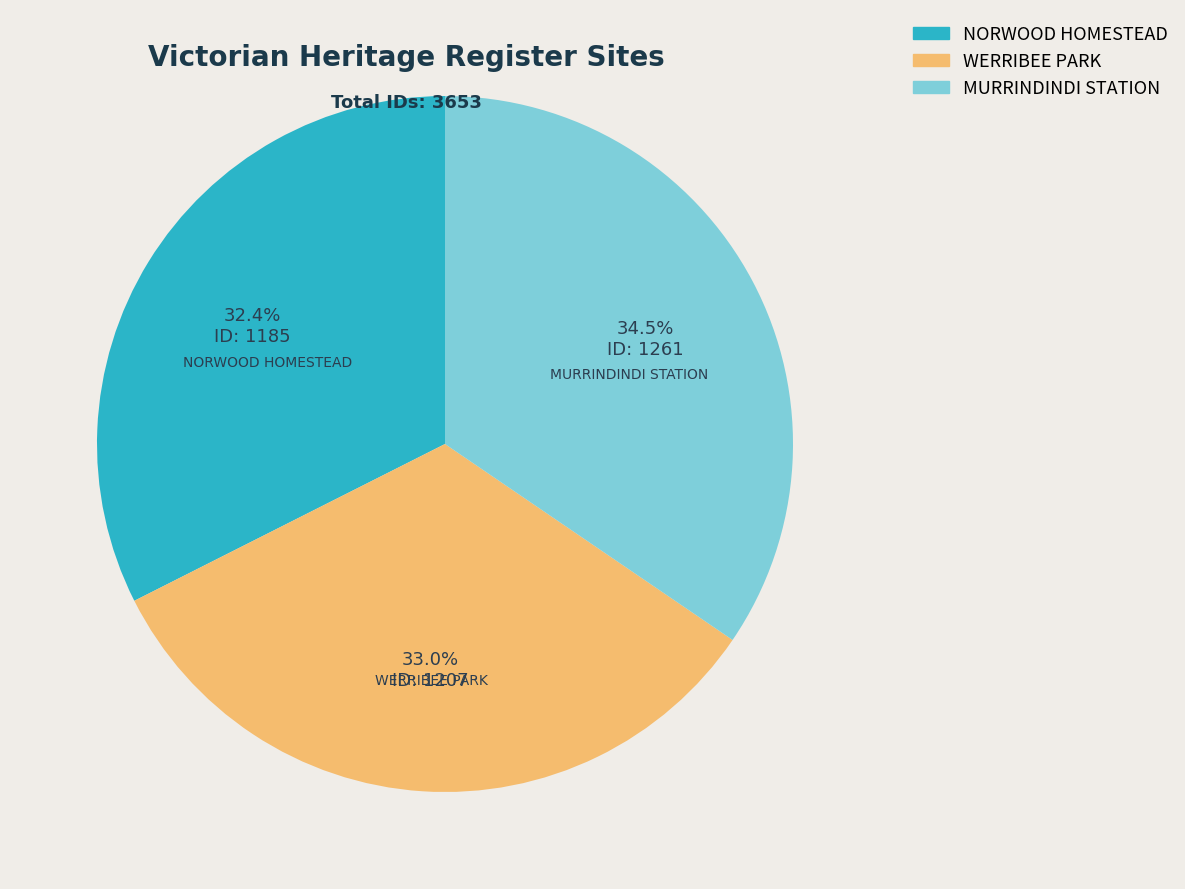

The MURRINDINDI STATION slice represents 23% of the pie. True or false?

False